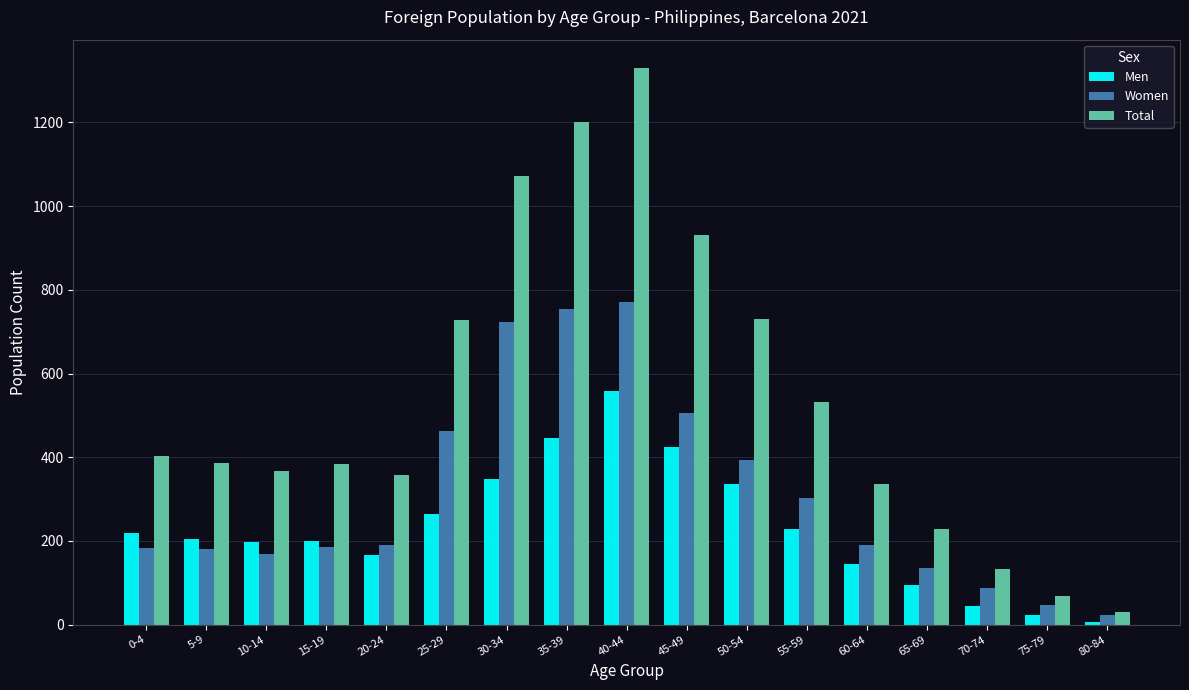

Read the Women value at 10-14.

168